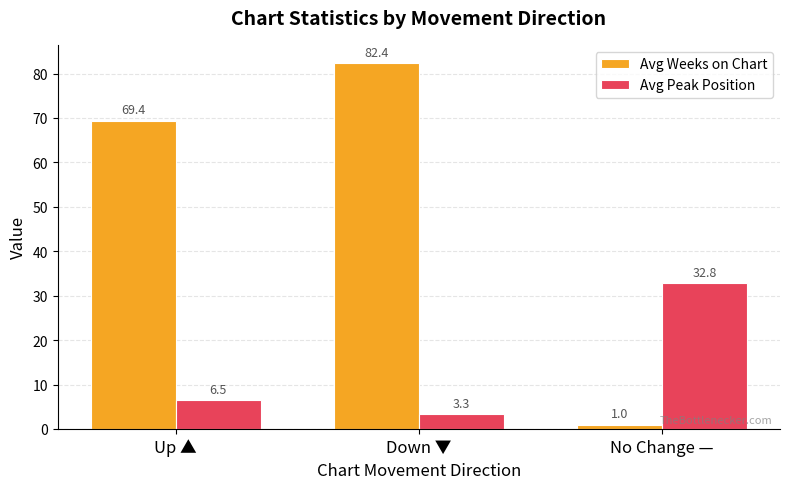

Read the Avg Weeks on Chart value at No Change —.

1.0